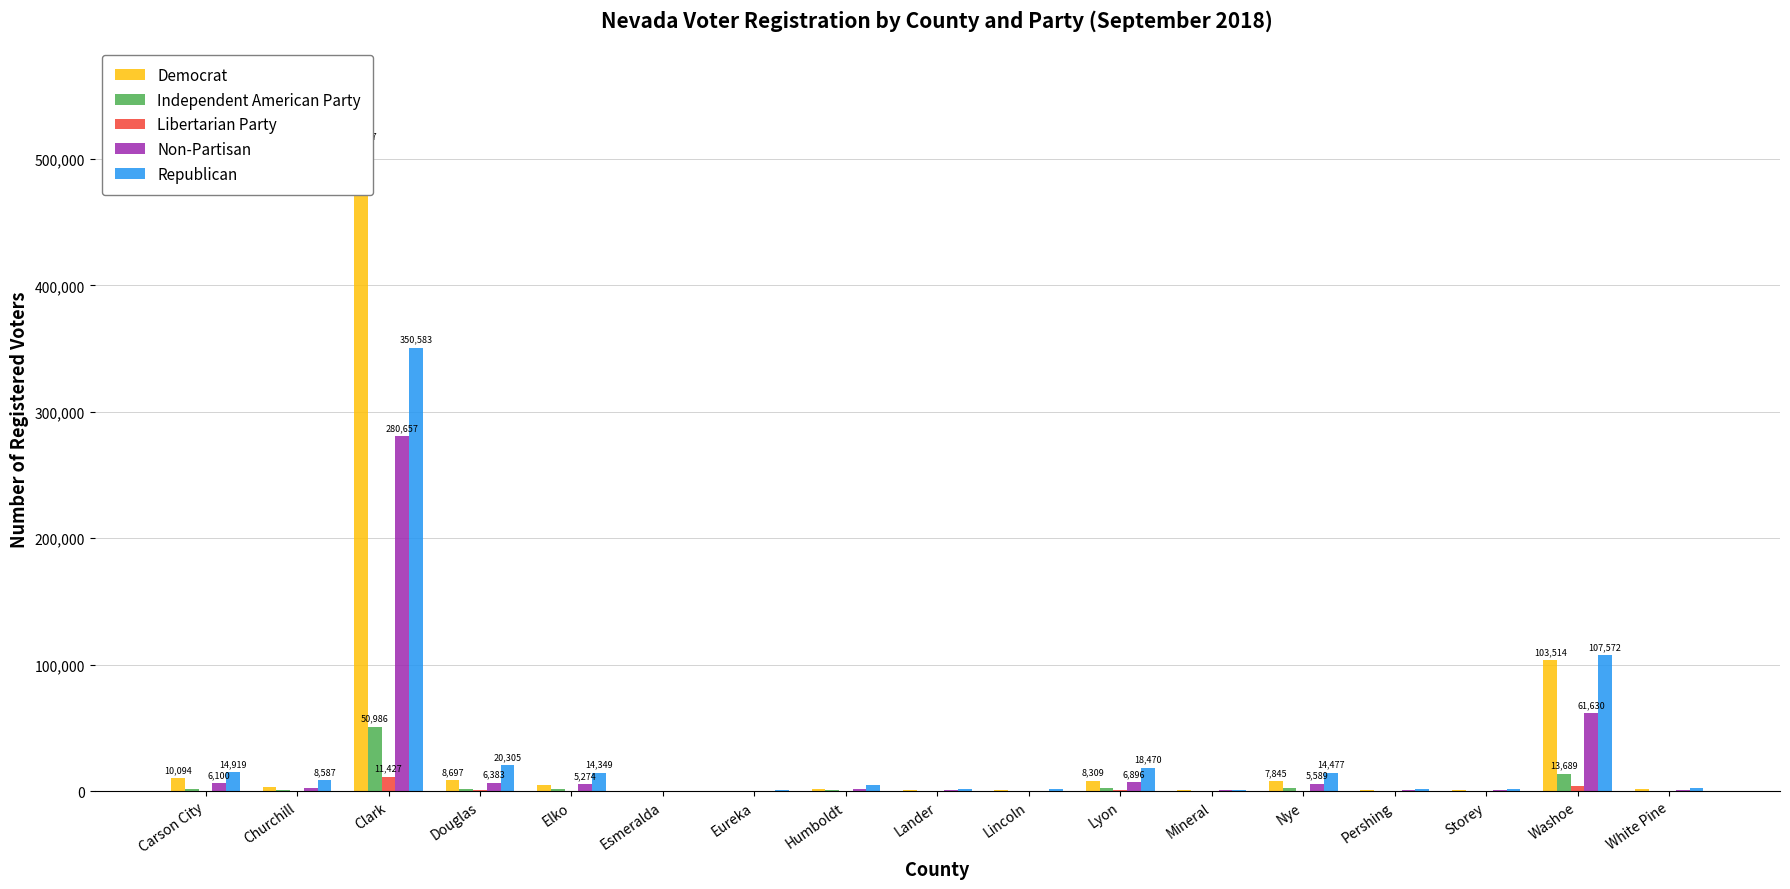

Where is Non-Partisan nearest to the value 140368?

Washoe